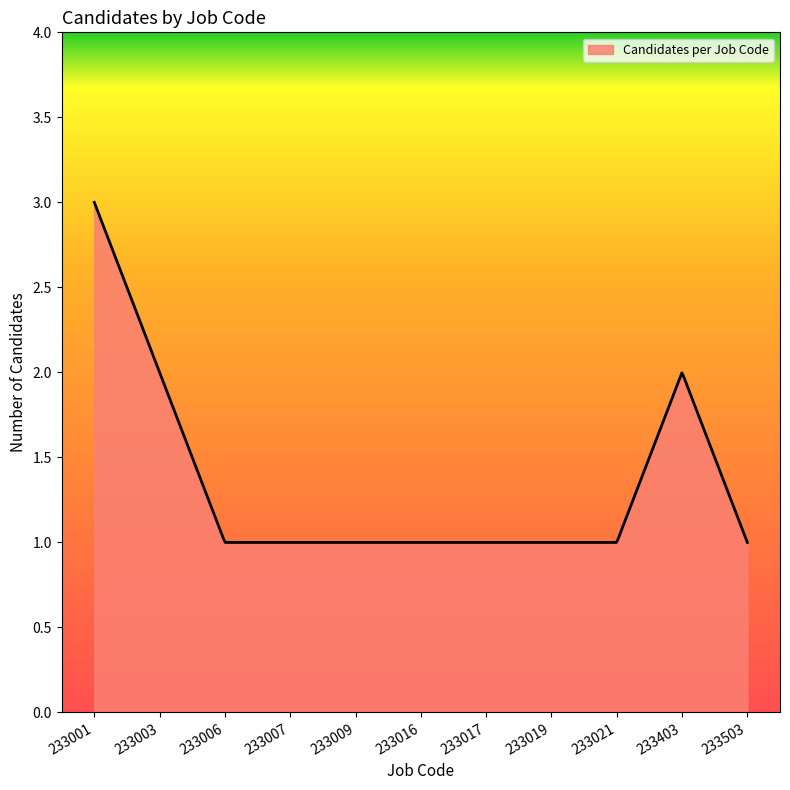

What is the maximum value shown in the chart?

3.0